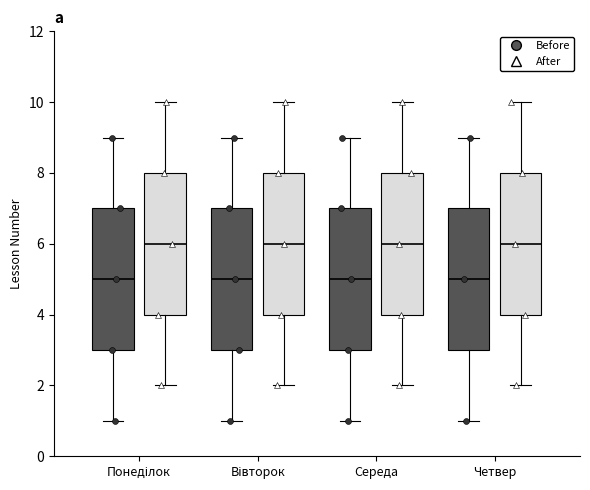

Reading left to right, transcribe this box plot: for each box, give where its median line is, the range the box spans, and where its two whiskers end, as read against the y-axis. The values are not printed on the chart, so give them approximately, as read against the axis.

Понеділок (Before): median 5, box 3 to 7, whiskers 1 to 9
Понеділок (After): median 6, box 4 to 8, whiskers 2 to 10
Вівторок (Before): median 5, box 3 to 7, whiskers 1 to 9
Вівторок (After): median 6, box 4 to 8, whiskers 2 to 10
Середа (Before): median 5, box 3 to 7, whiskers 1 to 9
Середа (After): median 6, box 4 to 8, whiskers 2 to 10
Четвер (Before): median 5, box 3 to 7, whiskers 1 to 9
Четвер (After): median 6, box 4 to 8, whiskers 2 to 10